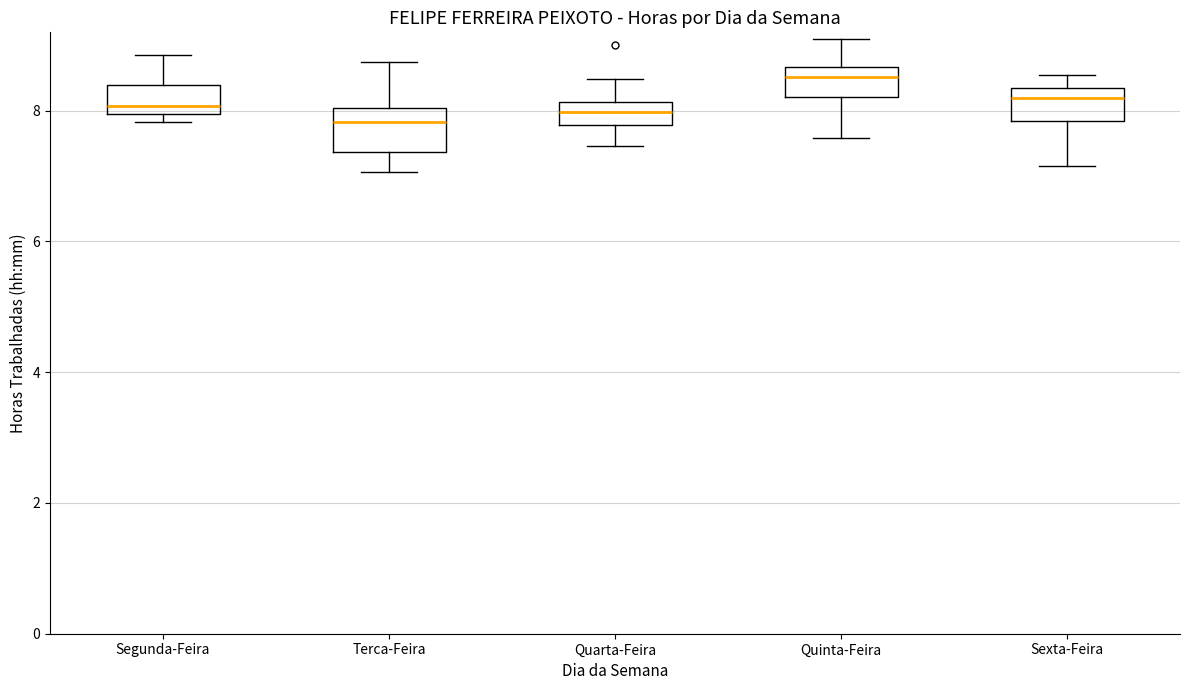

Where does the median line of the box for Quarta-Feira sit on the y-axis? The values are not printed on the chart, so give them approximately, as read against the axis.

8.0